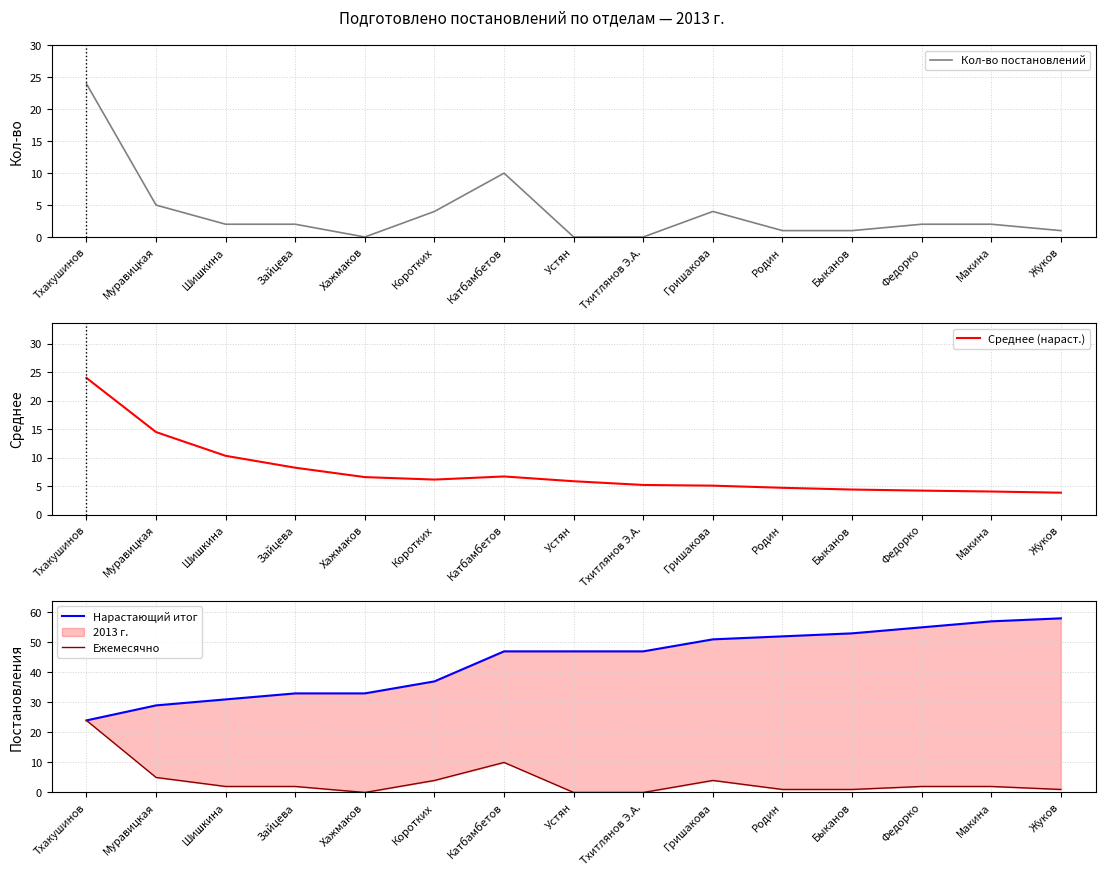

How many interior local valleys does the Ежемесячно series have?

1